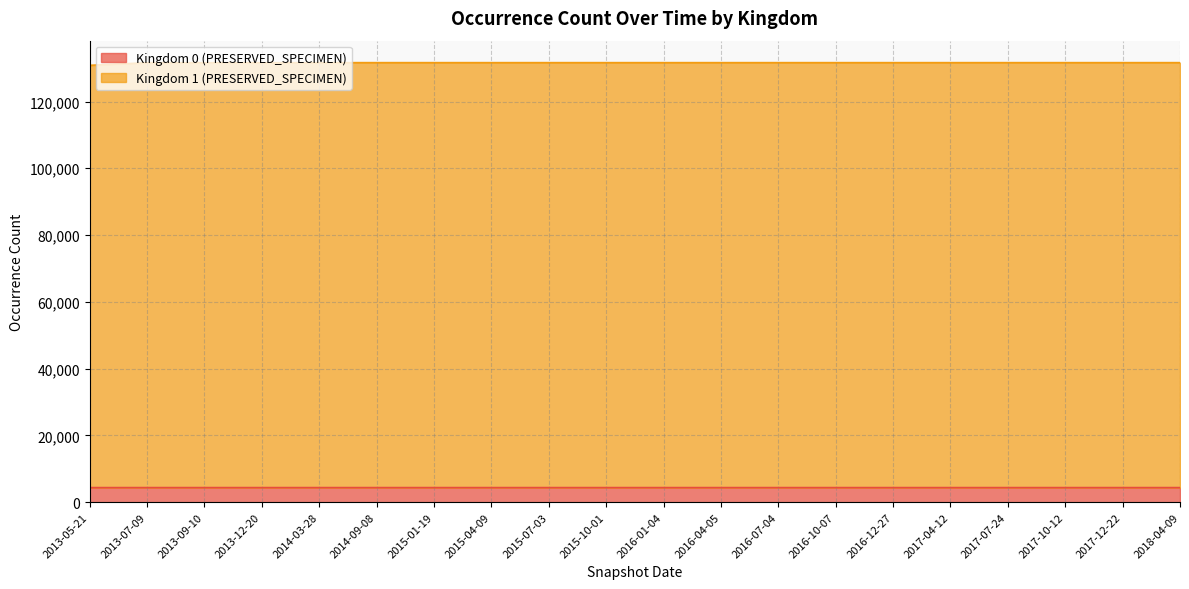

What is the approximate value of Kingdom 0 (PRESERVED_SPECIMEN) at 2015-07-03?

4369